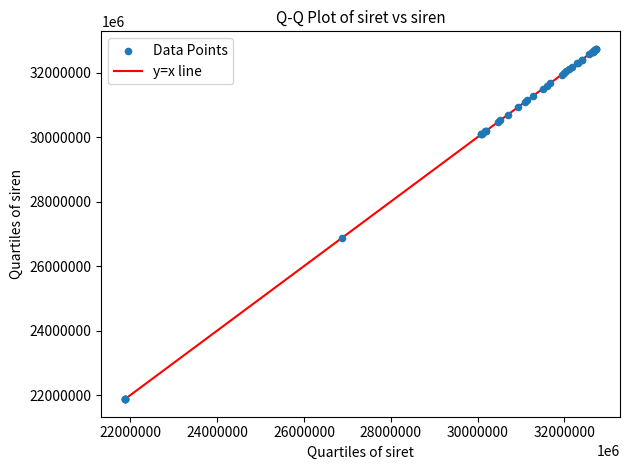

What Y value in the scatter plot is closest to 27304110150017?

26871220500017.5